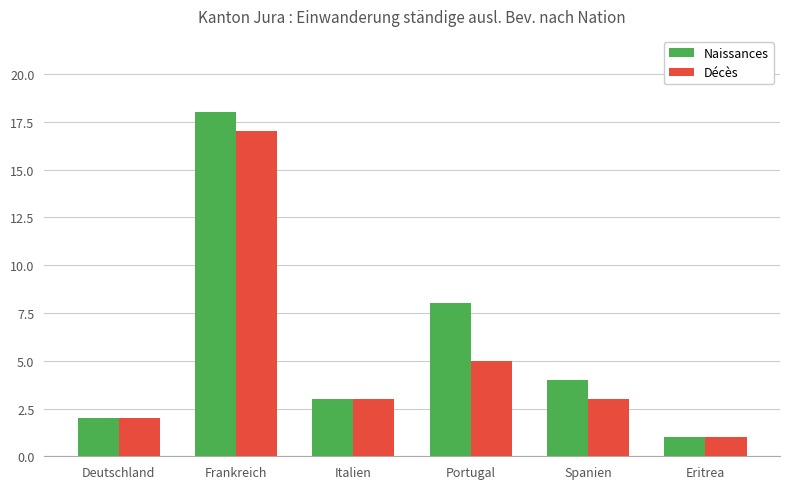

The value of Décès at Italien is 3. True or false?

True